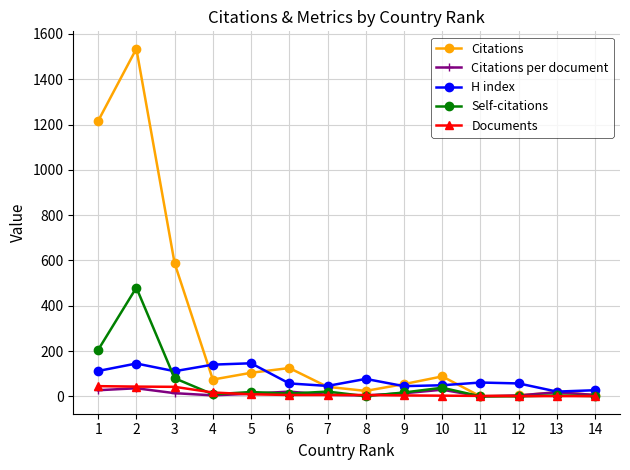

At which category does H index reach its first local peak?

2